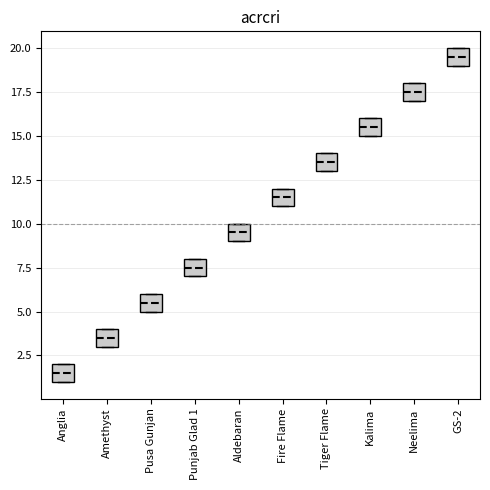

Reading left to right, transcribe this box plot: for each box, give where its median line is, the range the box spans, and where its two whiskers end, as read against the y-axis. The values are not printed on the chart, so give them approximately, as read against the axis.

Anglia: median 1.5, box 1.0 to 2.0, whiskers 1.0 to 2.0
Amethyst: median 3.5, box 3.0 to 4.0, whiskers 3.0 to 4.0
Pusa Gunjan: median 5.5, box 5.0 to 6.0, whiskers 5.0 to 6.0
Punjab Glad 1: median 7.5, box 7.0 to 8.0, whiskers 7.0 to 8.0
Aldebaran: median 9.5, box 9.0 to 10.0, whiskers 9.0 to 10.0
Fire Flame: median 11.5, box 11.0 to 12.0, whiskers 11.0 to 12.0
Tiger Flame: median 13.5, box 13.0 to 14.0, whiskers 13.0 to 14.0
Kalima: median 15.5, box 15.0 to 16.0, whiskers 15.0 to 16.0
Neelima: median 17.5, box 17.0 to 18.0, whiskers 17.0 to 18.0
GS-2: median 19.5, box 19.0 to 20.0, whiskers 19.0 to 20.0